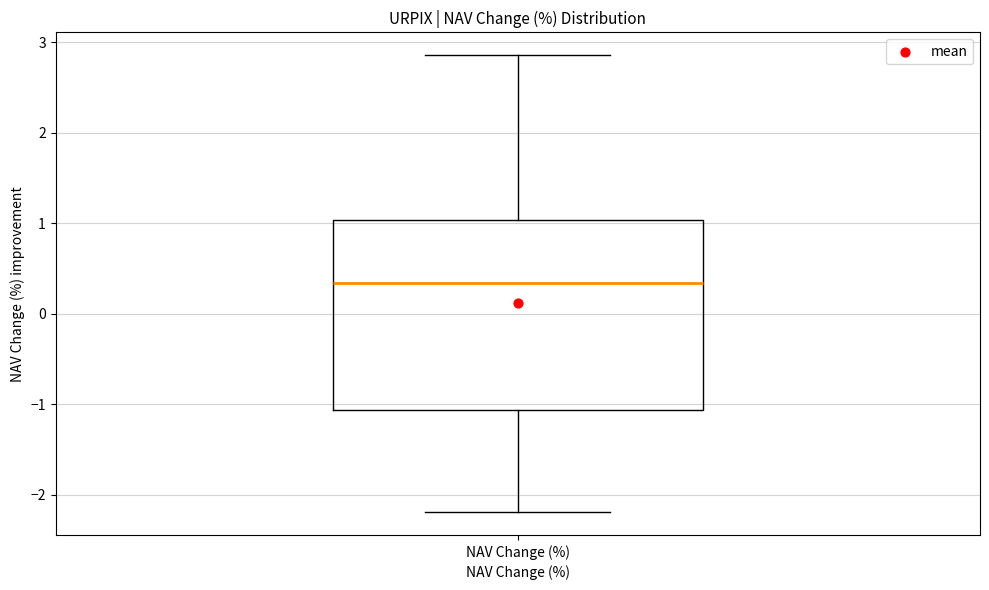

Where does the median line of the box for NAV Change (%) sit on the y-axis? The values are not printed on the chart, so give them approximately, as read against the axis.

0.3